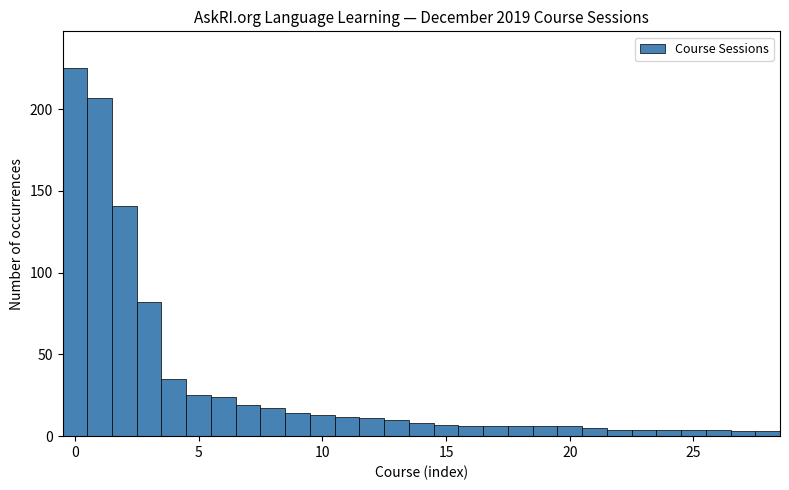

Around what value on the x-axis is the tallest bar? Give the approximate position of its centre, as read against the axis.

0.0